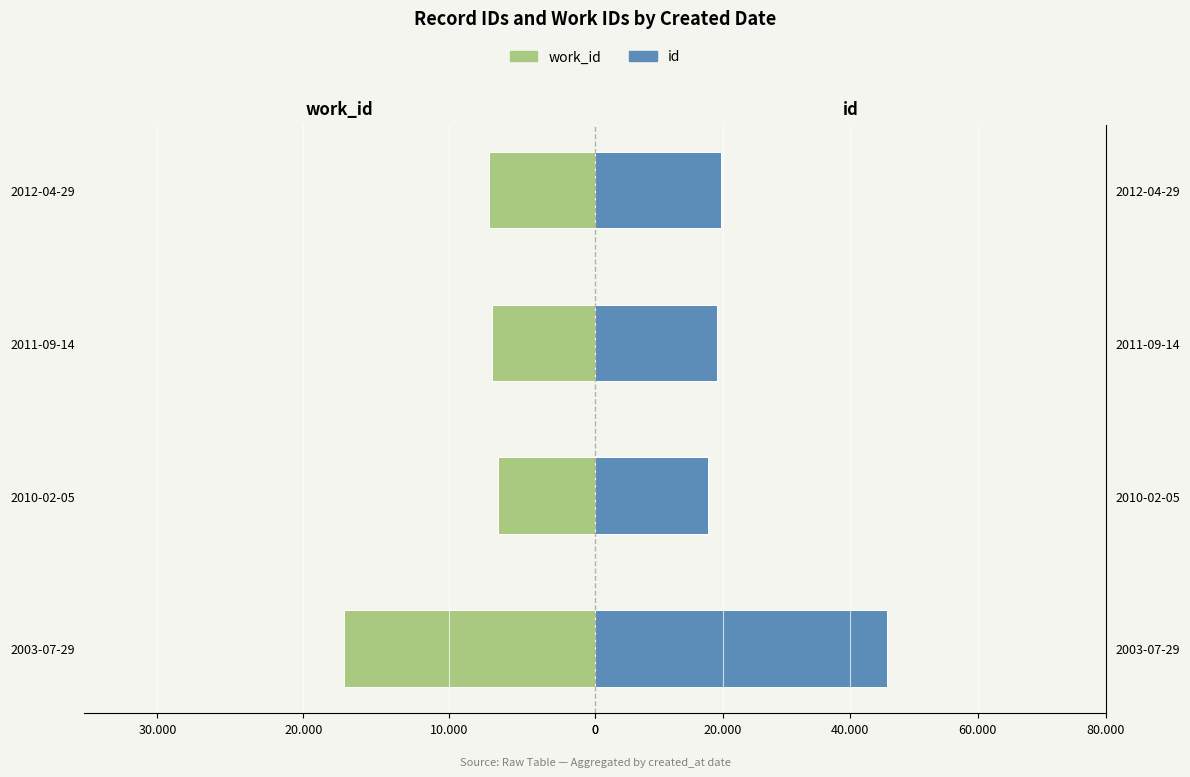

Which has a higher value, 30.000 or 20.000?

20.000